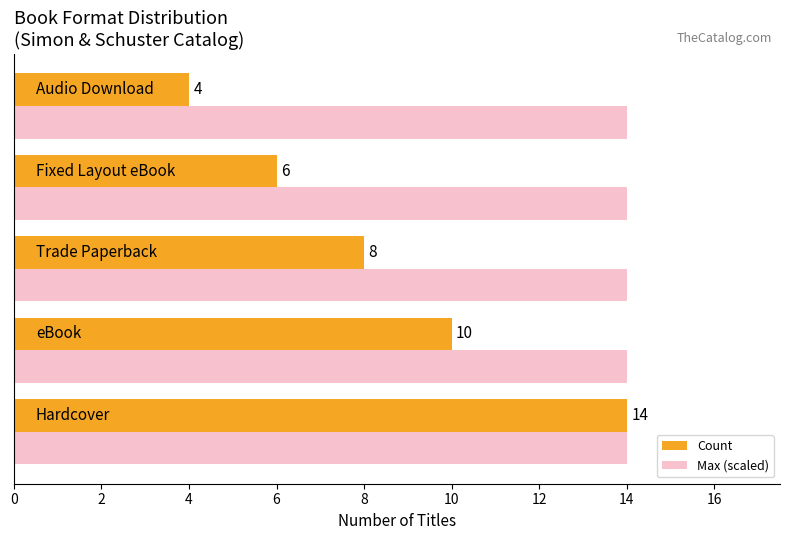

What are all the series names shown in the legend?

Count, Max (scaled)